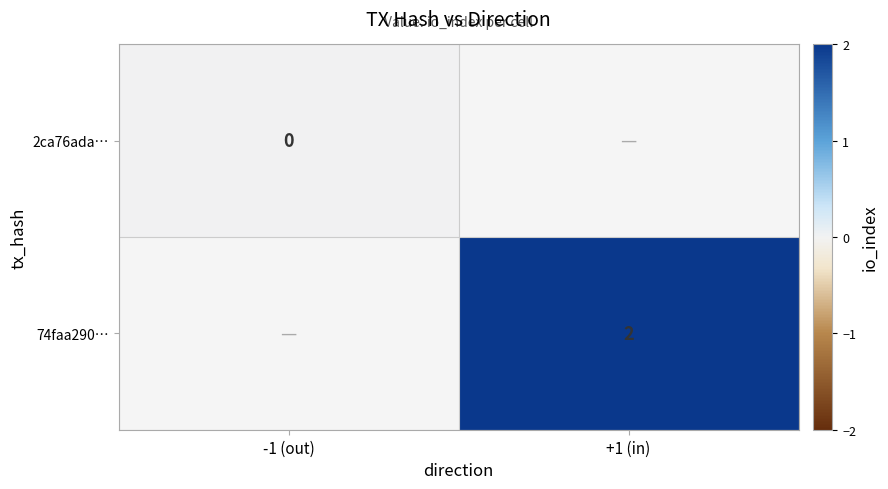

At how many categories does at least one series exceed 0?

1